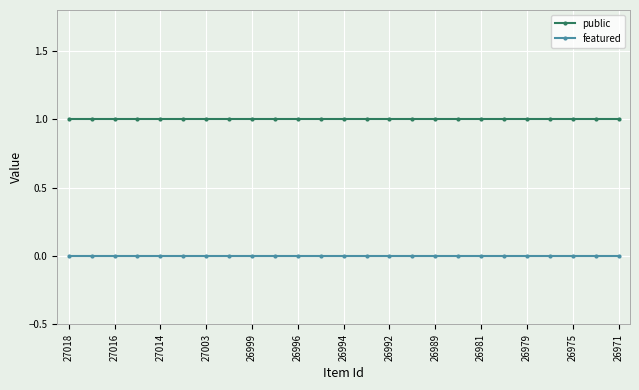

What is the value of the public point at the 18th from the left?

1